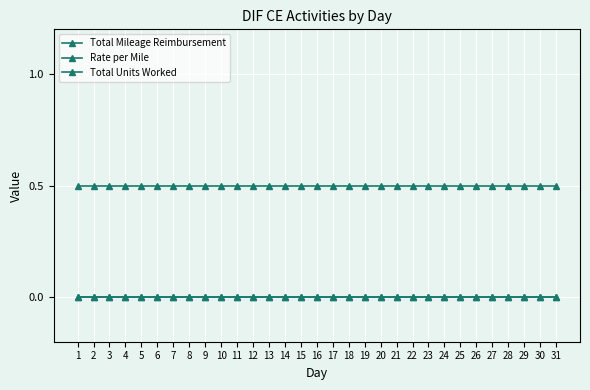

What is the difference between the highest and lowest values at 13?

0.5